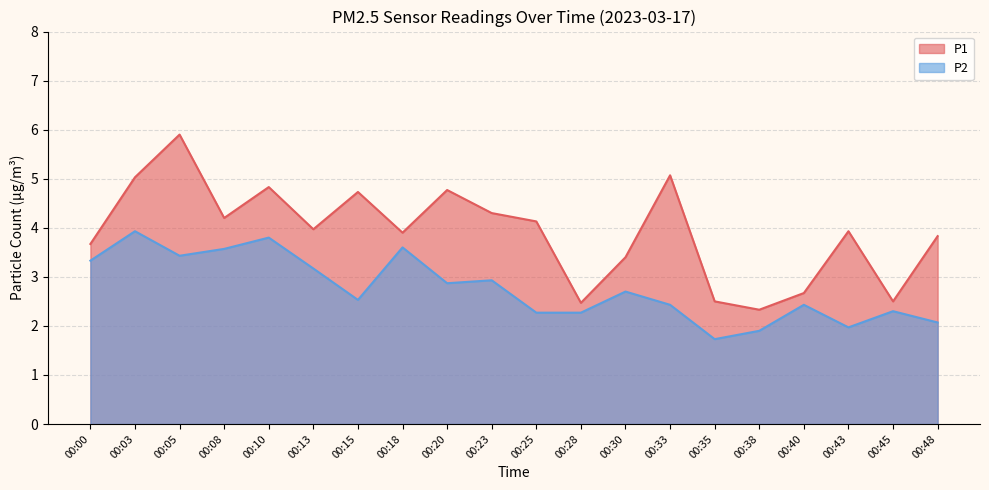

List the series in order of their overall mean, lowest first.

P2, P1